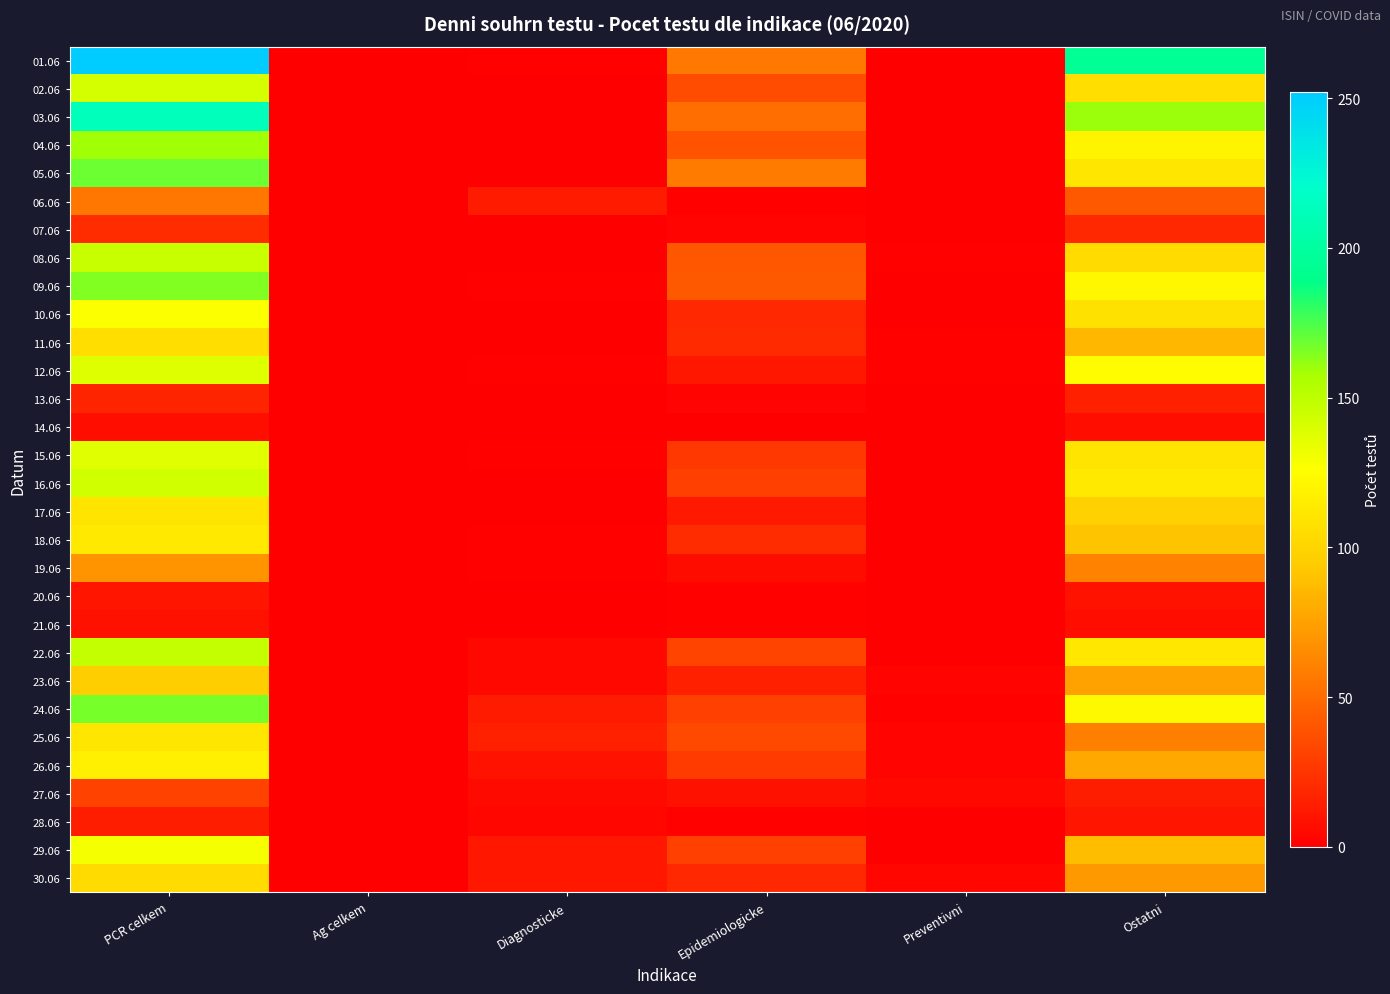

Reading left to right, what are all the values shown in this chart?

01.06: PCR celkem=252	Ag celkem=0	Diagnosticke=1	Epidemiologicke=57	Preventivni=0	Ostatni=194
02.06: PCR celkem=142	Ag celkem=0	Diagnosticke=0	Epidemiologicke=36	Preventivni=0	Ostatni=106
03.06: PCR celkem=212	Ag celkem=0	Diagnosticke=0	Epidemiologicke=52	Preventivni=0	Ostatni=160
04.06: PCR celkem=159	Ag celkem=0	Diagnosticke=0	Epidemiologicke=39	Preventivni=0	Ostatni=120
05.06: PCR celkem=169	Ag celkem=0	Diagnosticke=0	Epidemiologicke=58	Preventivni=0	Ostatni=111
06.06: PCR celkem=56	Ag celkem=0	Diagnosticke=13	Epidemiologicke=1	Preventivni=0	Ostatni=42
07.06: PCR celkem=21	Ag celkem=0	Diagnosticke=0	Epidemiologicke=2	Preventivni=0	Ostatni=19
08.06: PCR celkem=146	Ag celkem=0	Diagnosticke=0	Epidemiologicke=41	Preventivni=1	Ostatni=104
09.06: PCR celkem=165	Ag celkem=0	Diagnosticke=1	Epidemiologicke=42	Preventivni=0	Ostatni=122
10.06: PCR celkem=127	Ag celkem=0	Diagnosticke=0	Epidemiologicke=19	Preventivni=0	Ostatni=108
11.06: PCR celkem=106	Ag celkem=0	Diagnosticke=0	Epidemiologicke=20	Preventivni=1	Ostatni=85
12.06: PCR celkem=138	Ag celkem=0	Diagnosticke=1	Epidemiologicke=11	Preventivni=1	Ostatni=125
13.06: PCR celkem=17	Ag celkem=0	Diagnosticke=0	Epidemiologicke=2	Preventivni=0	Ostatni=15
14.06: PCR celkem=7	Ag celkem=0	Diagnosticke=0	Epidemiologicke=0	Preventivni=0	Ostatni=7
15.06: PCR celkem=137	Ag celkem=0	Diagnosticke=1	Epidemiologicke=26	Preventivni=0	Ostatni=110
16.06: PCR celkem=143	Ag celkem=0	Diagnosticke=0	Epidemiologicke=30	Preventivni=0	Ostatni=113
17.06: PCR celkem=110	Ag celkem=0	Diagnosticke=0	Epidemiologicke=12	Preventivni=0	Ostatni=98
18.06: PCR celkem=113	Ag celkem=0	Diagnosticke=1	Epidemiologicke=21	Preventivni=0	Ostatni=91
19.06: PCR celkem=68	Ag celkem=0	Diagnosticke=1	Epidemiologicke=6	Preventivni=0	Ostatni=61
20.06: PCR celkem=10	Ag celkem=0	Diagnosticke=0	Epidemiologicke=1	Preventivni=0	Ostatni=9
21.06: PCR celkem=8	Ag celkem=0	Diagnosticke=0	Epidemiologicke=1	Preventivni=0	Ostatni=7
22.06: PCR celkem=148	Ag celkem=0	Diagnosticke=4	Epidemiologicke=32	Preventivni=0	Ostatni=112
23.06: PCR celkem=96	Ag celkem=0	Diagnosticke=4	Epidemiologicke=15	Preventivni=2	Ostatni=75
24.06: PCR celkem=167	Ag celkem=0	Diagnosticke=13	Epidemiologicke=30	Preventivni=1	Ostatni=123
25.06: PCR celkem=111	Ag celkem=0	Diagnosticke=15	Epidemiologicke=34	Preventivni=2	Ostatni=60
26.06: PCR celkem=117	Ag celkem=0	Diagnosticke=9	Epidemiologicke=28	Preventivni=2	Ostatni=78
27.06: PCR celkem=31	Ag celkem=0	Diagnosticke=5	Epidemiologicke=8	Preventivni=4	Ostatni=14
28.06: PCR celkem=14	Ag celkem=0	Diagnosticke=3	Epidemiologicke=1	Preventivni=0	Ostatni=10
29.06: PCR celkem=129	Ag celkem=0	Diagnosticke=11	Epidemiologicke=30	Preventivni=0	Ostatni=88
30.06: PCR celkem=104	Ag celkem=0	Diagnosticke=11	Epidemiologicke=19	Preventivni=3	Ostatni=71